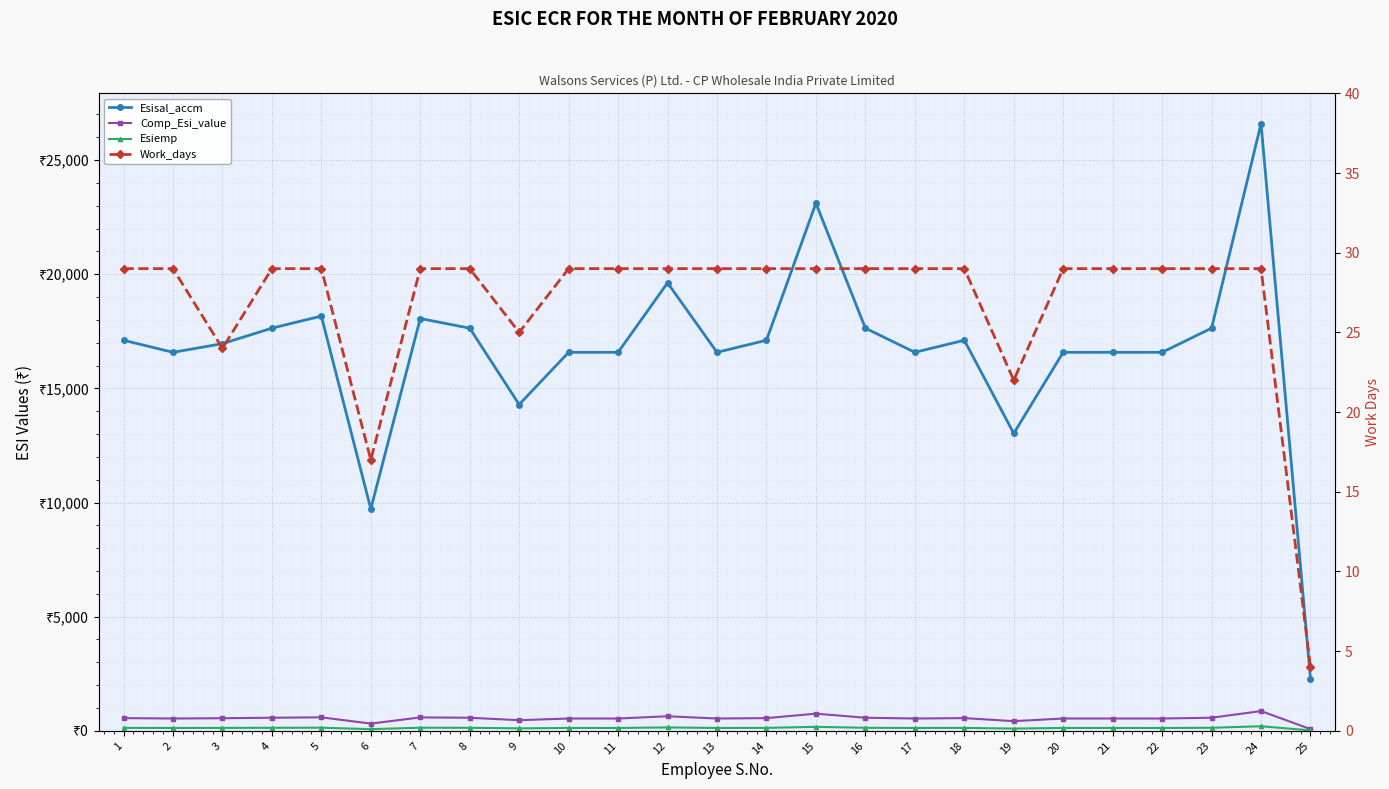

What is the total value across all series at 12?

20436.7